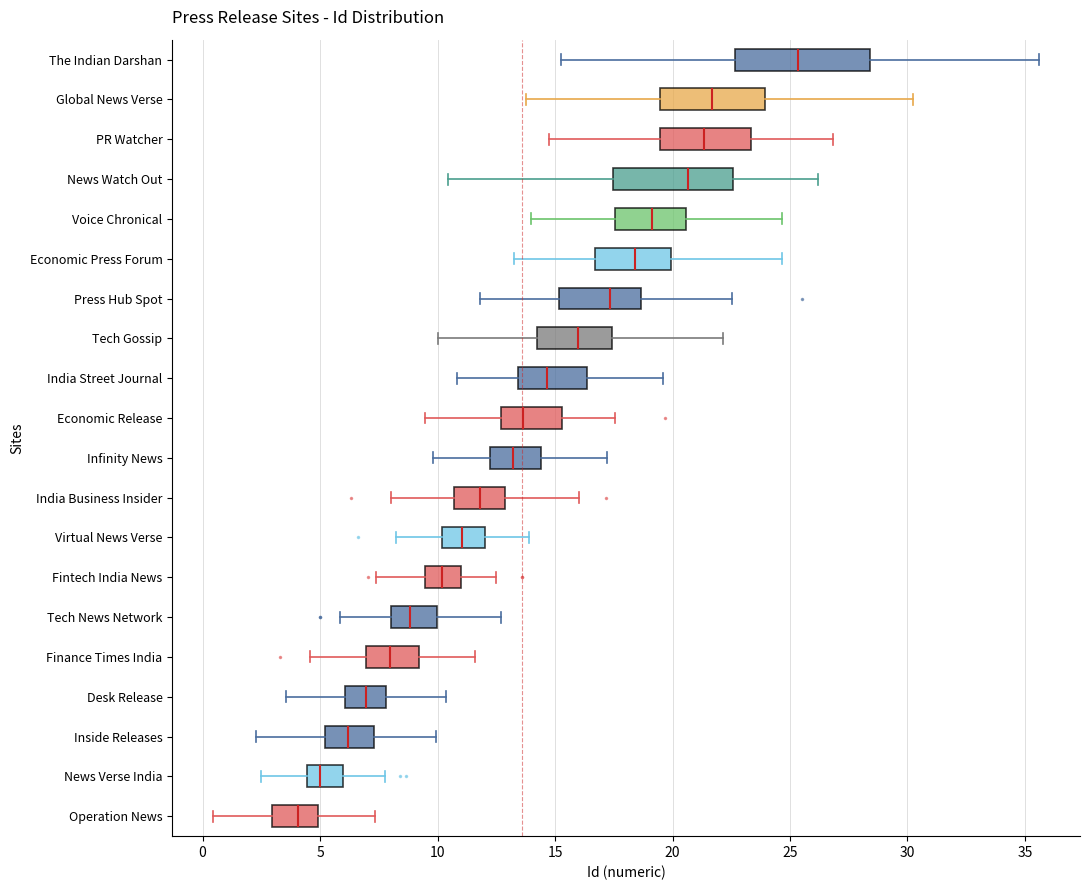

Reading bottom to top, read every box against the x-axis: the position of its median line, the range the box covers, and the ends of its whiskers. The values are not printed on the chart, so give them approximately, as read against the axis.

Operation News: median 4.0, box 3.0 to 5.0, whiskers 0.5 to 7.5
News Verse India: median 5.0, box 4.5 to 6.0, whiskers 2.5 to 8.0
Inside Releases: median 6.0, box 5.0 to 7.5, whiskers 2.5 to 10.0
Desk Release: median 7.0, box 6.0 to 8.0, whiskers 3.5 to 10.5
Finance Times India: median 8.0, box 7.0 to 9.0, whiskers 4.5 to 11.5
Tech News Network: median 9.0, box 8.0 to 10.0, whiskers 6.0 to 12.5
Fintech India News: median 10.0, box 9.5 to 11.0, whiskers 7.5 to 12.5
Virtual News Verse: median 11.0, box 10.0 to 12.0, whiskers 8.0 to 14.0
India Business Insider: median 12.0, box 10.5 to 13.0, whiskers 8.0 to 16.0
Infinity News: median 13.0, box 12.0 to 14.5, whiskers 10.0 to 17.0
Economic Release: median 13.5, box 12.5 to 15.5, whiskers 9.5 to 17.5
India Street Journal: median 14.5, box 13.5 to 16.5, whiskers 11.0 to 19.5
Tech Gossip: median 16.0, box 14.0 to 17.5, whiskers 10.0 to 22.0
Press Hub Spot: median 17.5, box 15.0 to 18.5, whiskers 12.0 to 22.5
Economic Press Forum: median 18.5, box 16.5 to 20.0, whiskers 13.5 to 24.5
Voice Chronical: median 19.0, box 17.5 to 20.5, whiskers 14.0 to 24.5
News Watch Out: median 20.5, box 17.5 to 22.5, whiskers 10.5 to 26.0
PR Watcher: median 21.5, box 19.5 to 23.5, whiskers 14.5 to 27.0
Global News Verse: median 21.5, box 19.5 to 24.0, whiskers 14.0 to 30.0
The Indian Darshan: median 25.5, box 22.5 to 28.5, whiskers 15.5 to 35.5